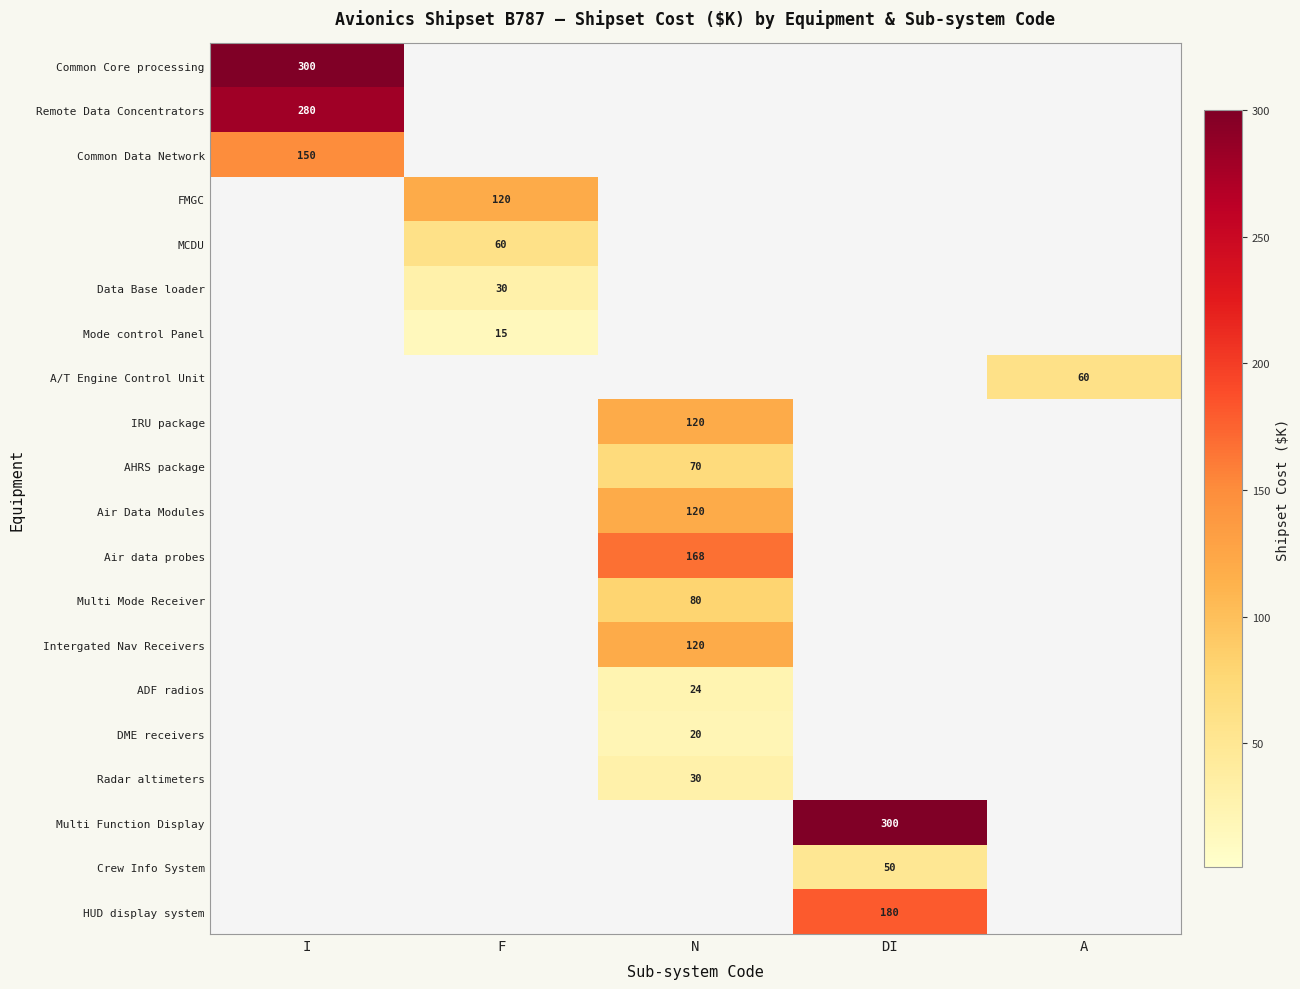

The Radar altimeters series shows 19 at N. True or false?

False